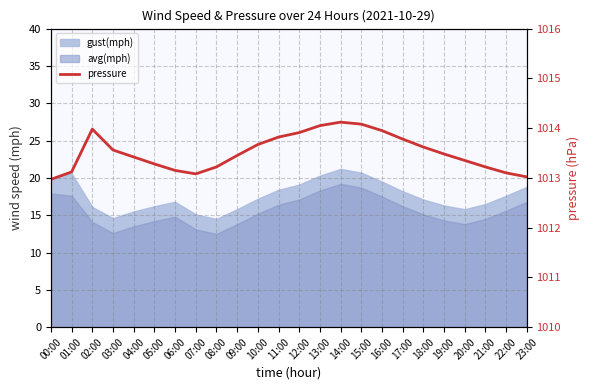

At which category does the data reach its first local valley?

07:00